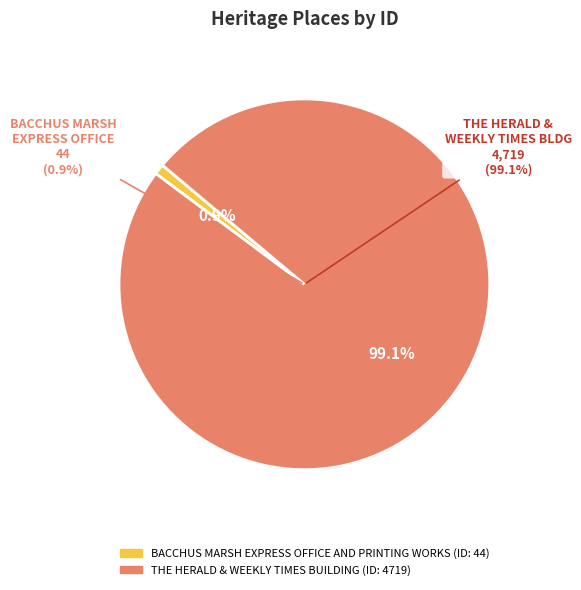

Count the number of slices in the pie.

2